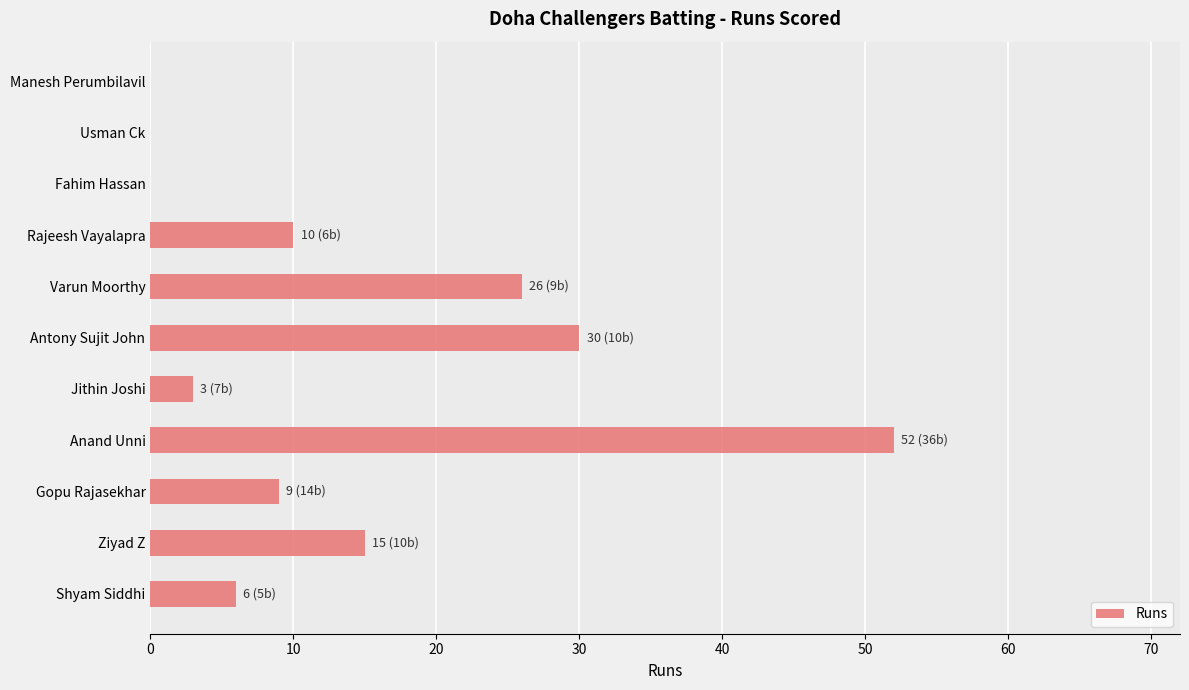

How many categories are shown in the chart?

11